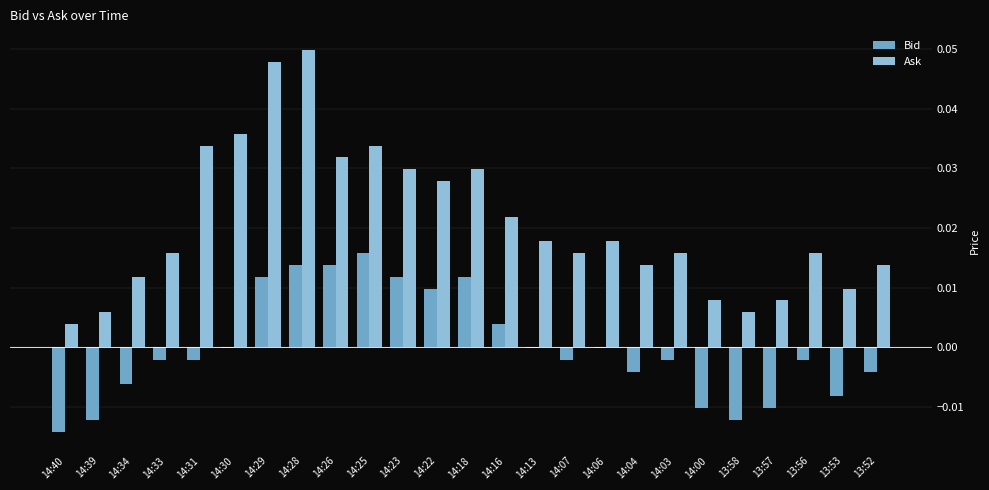

Which series has the widest spread of values?

Ask